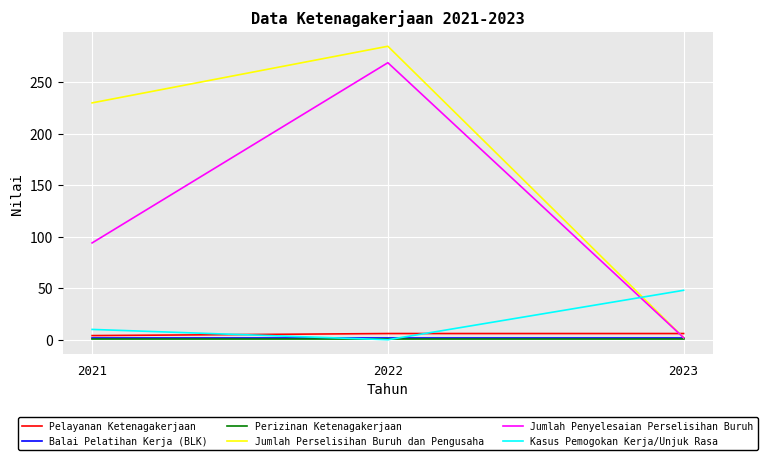

What is the minimum value for Pelayanan Ketenagakerjaan?

4